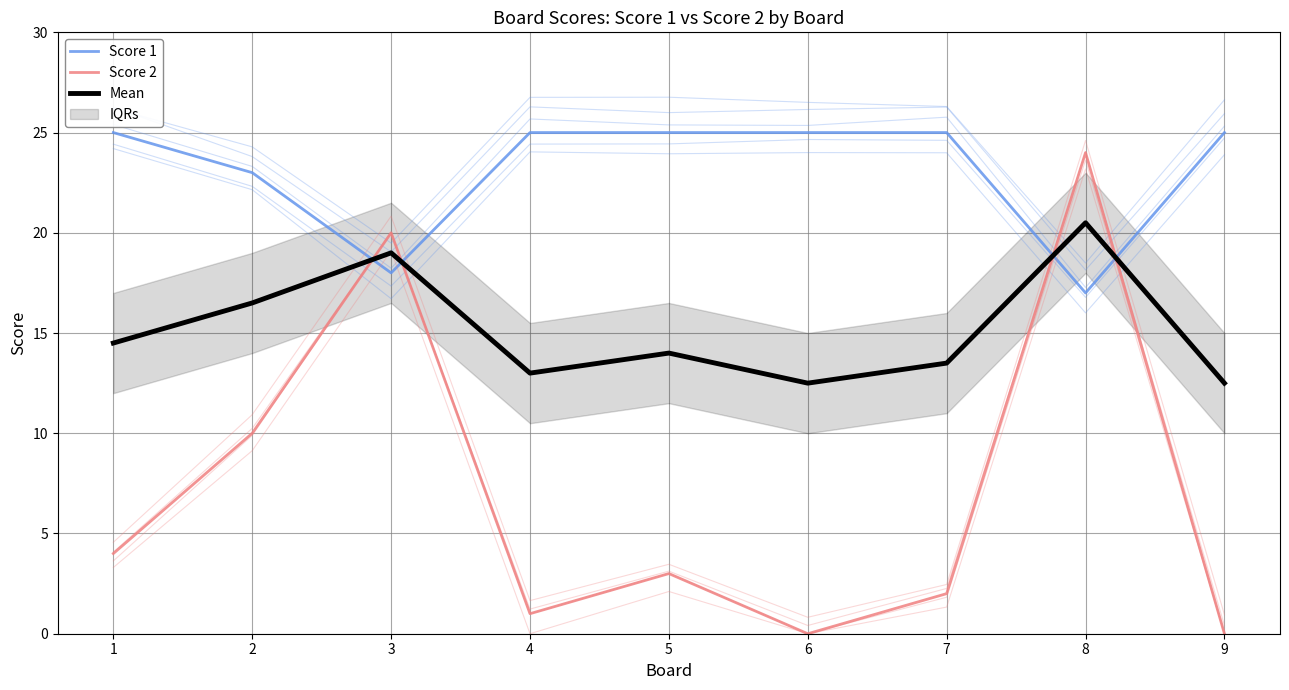

Which series changed the most between 1 and 5?

Score 2